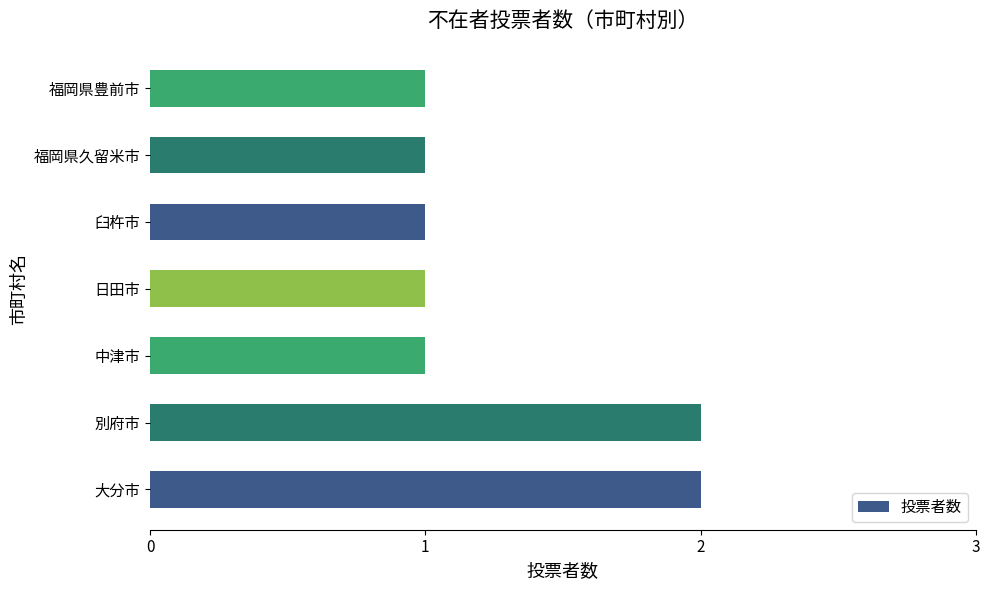

What is the sum of the values at 別府市 and 福岡県豊前市?

3